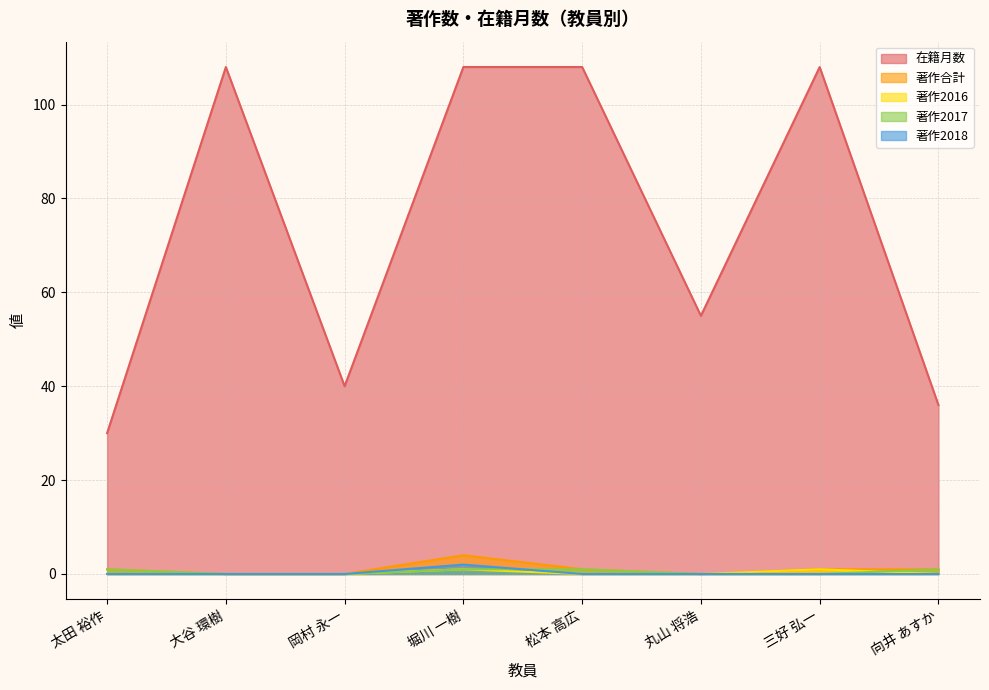

What is the difference between the 在籍月数 values at 太田 裕作 and 岡村 永一?

10